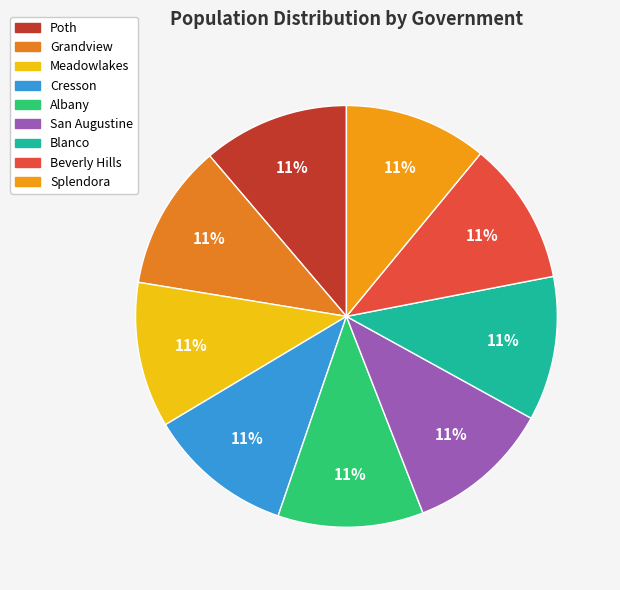

Which slice is the largest?

Poth